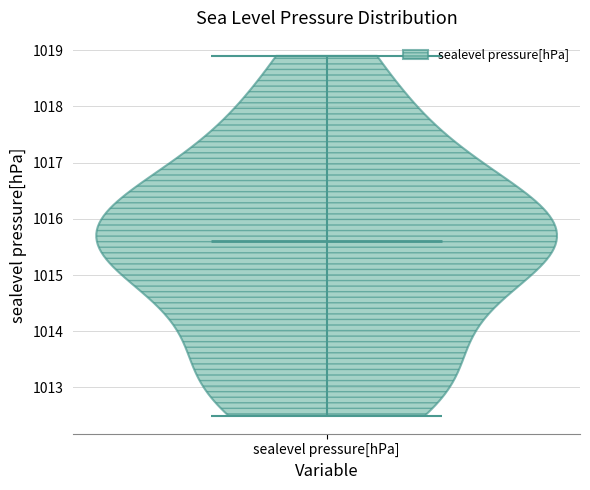

Read this violin plot against the y-axis: where its median line is, and the lowest and highest points the violin reaches. The values are not printed on the chart, so give them approximately, as read against the axis.

median line 1015.6, lowest point 1012.5, highest point 1018.9